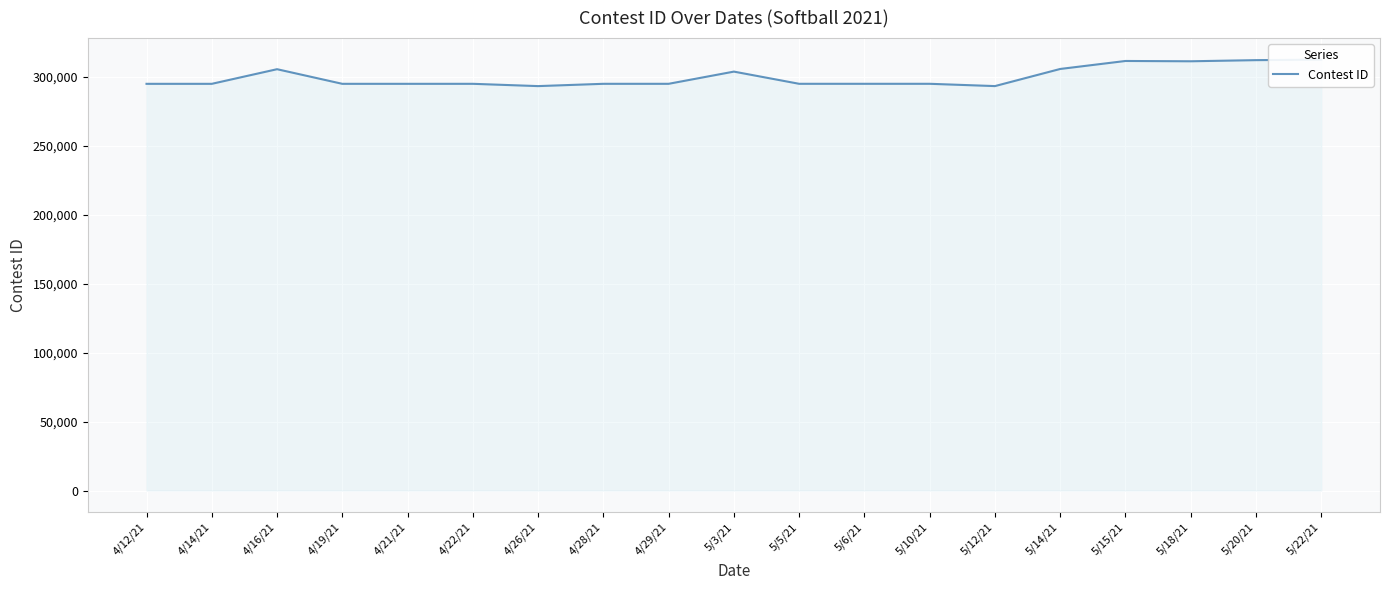

True or false: the data has more than 1 interior local peaks.

True